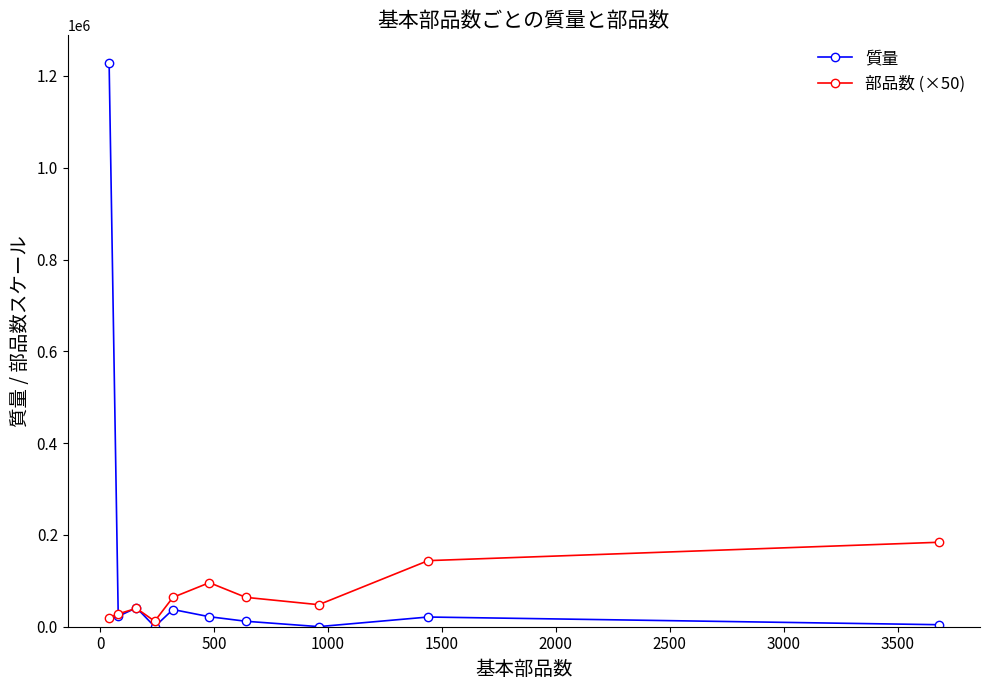

What is the value of the 質量 point at the 3rd from the left?

41267.2